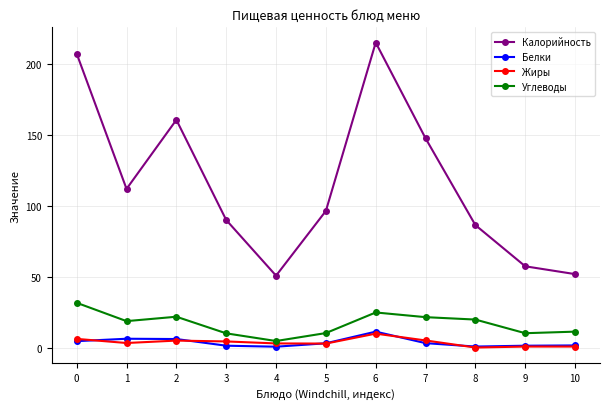

Is it true that Жиры equals 0.3 at 8?

True